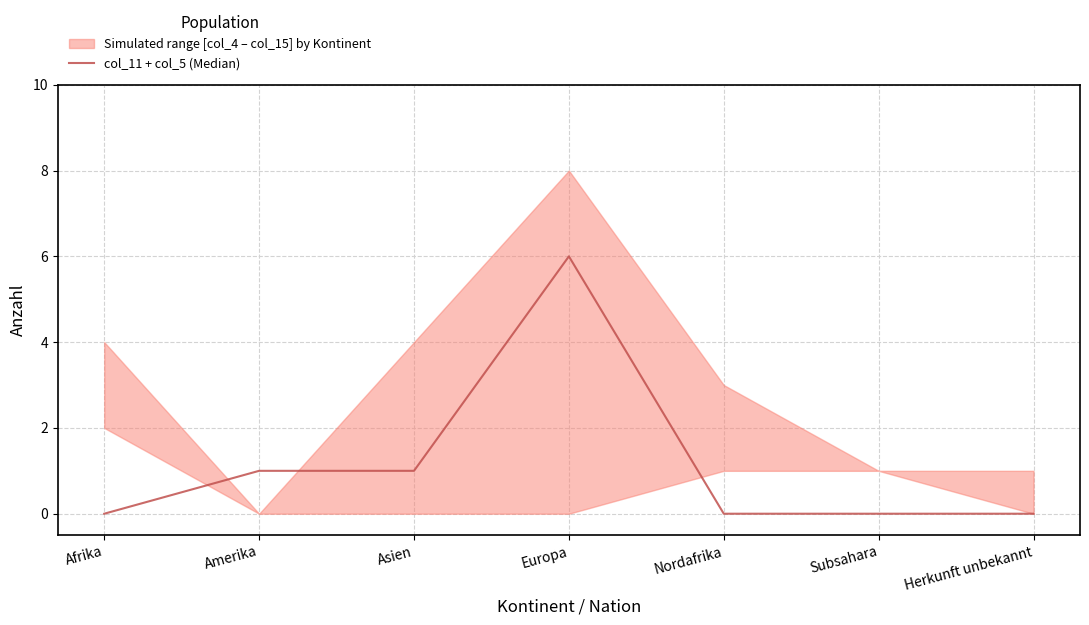

List the labels in order of value, smallest first.

Afrika, Nordafrika, Subsahara, Herkunft unbekannt, Amerika, Asien, Europa